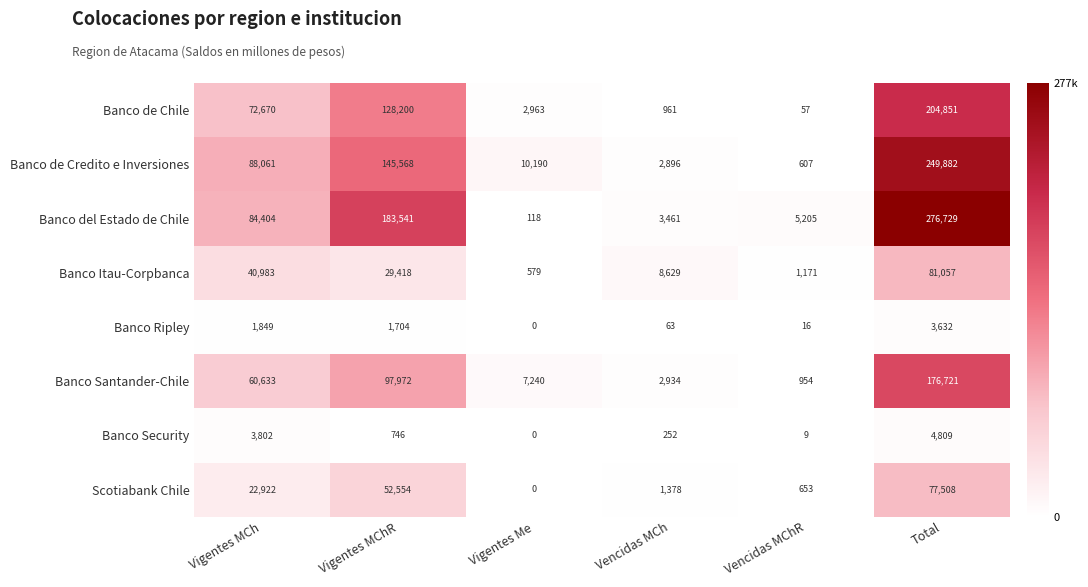

What is the total value across all series at Vencidas MCh?

20574